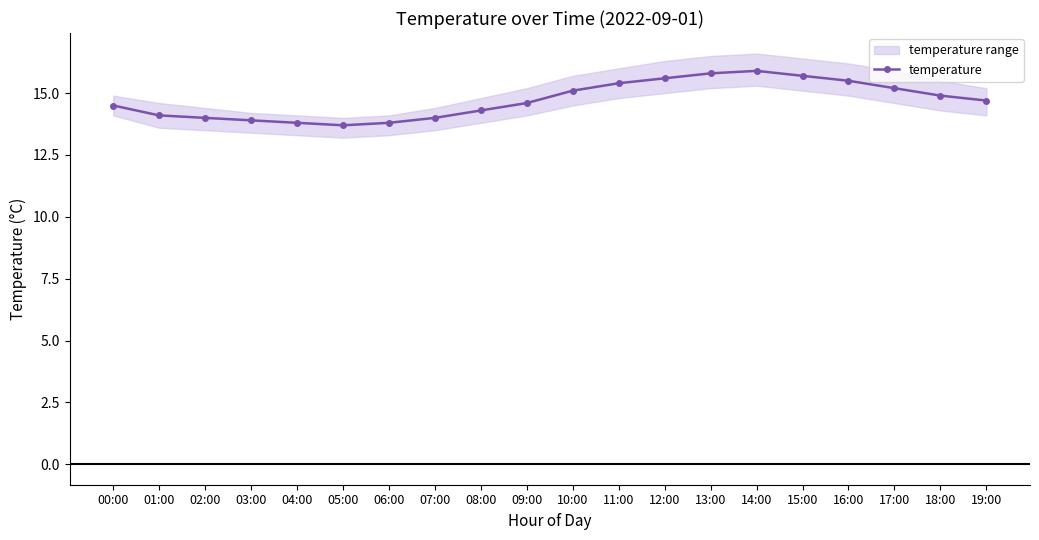

What is the label of the 7th point from the right?

13:00